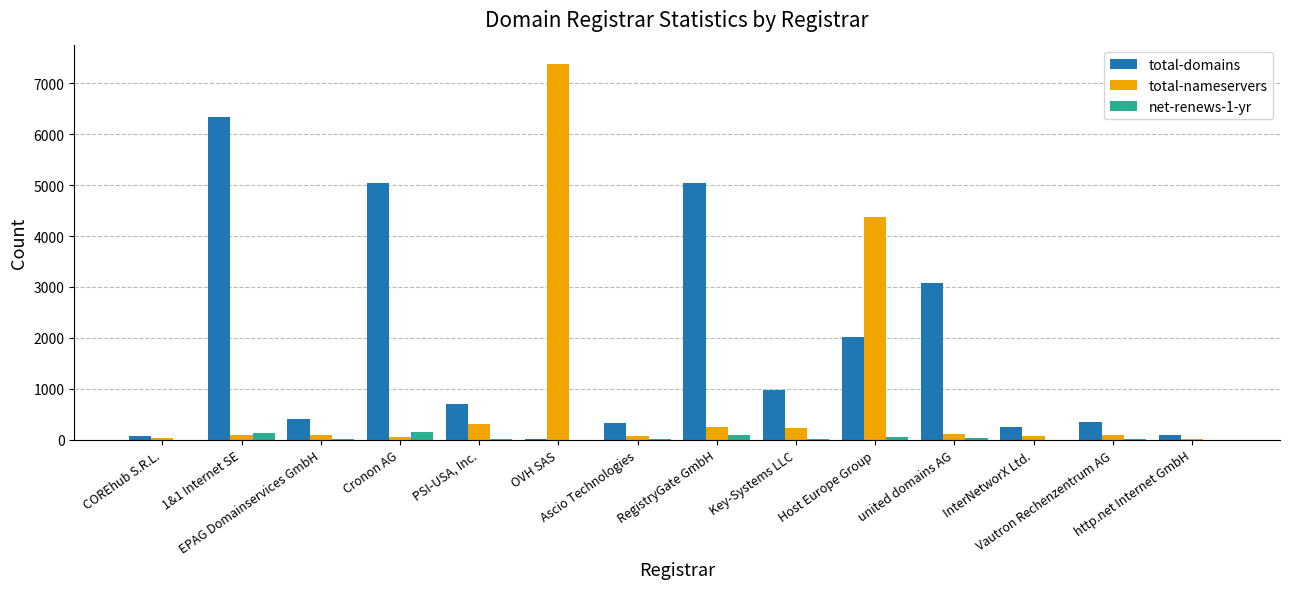

Is it true that total-domains equals 5041 at Cronon AG?

True